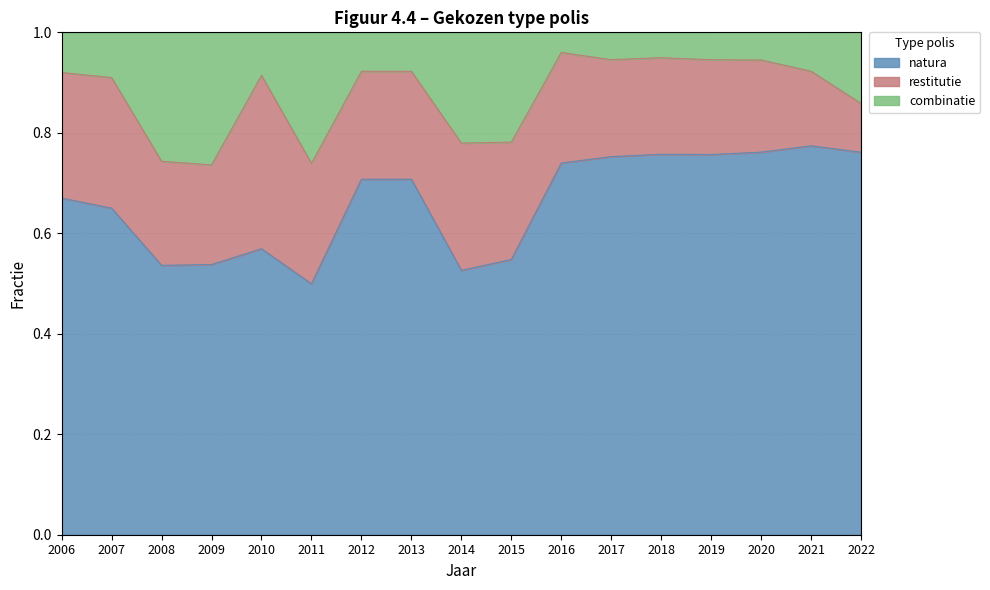

At which label is natura closest to 0?

2011